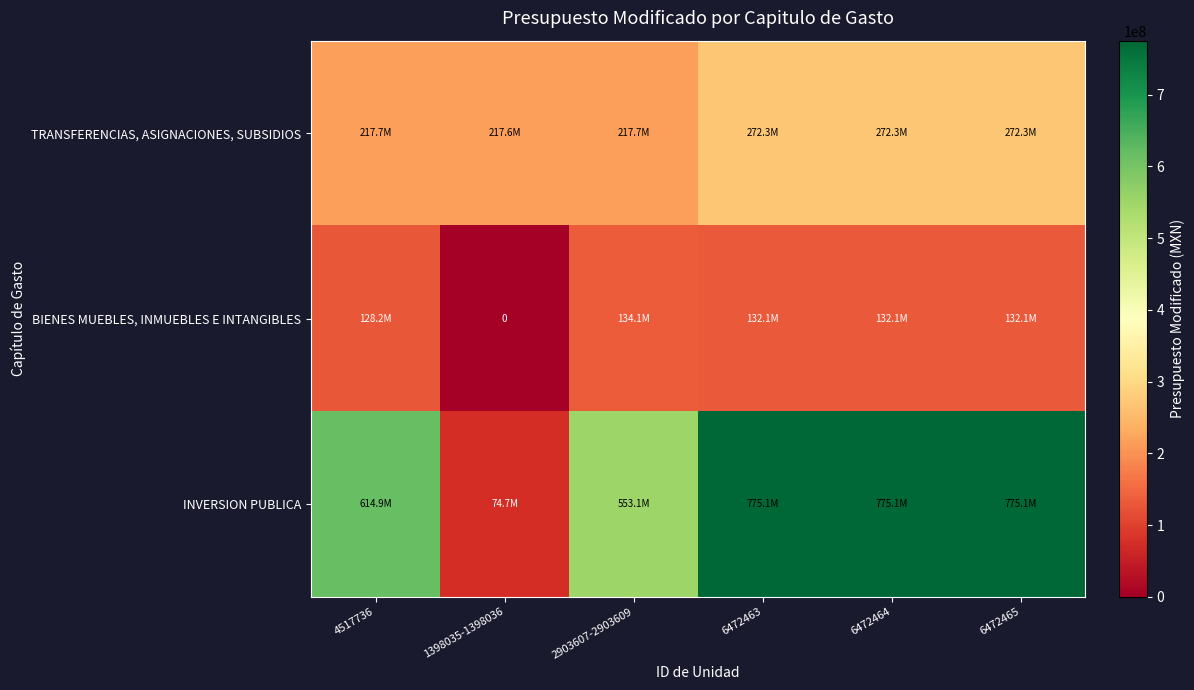

Rank the series by their average value, from highest to lowest.

INVERSION PUBLICA, TRANSFERENCIAS, ASIGNACIONES, SUBSIDIOS, BIENES MUEBLES, INMUEBLES E INTANGIBLES